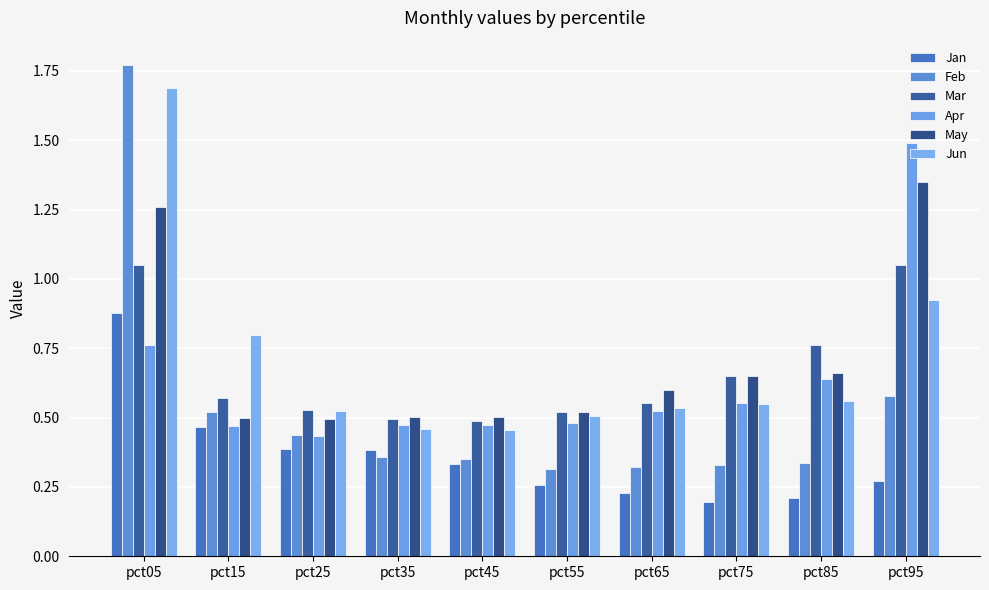

What are all the series names shown in the legend?

Jan, Feb, Mar, Apr, May, Jun